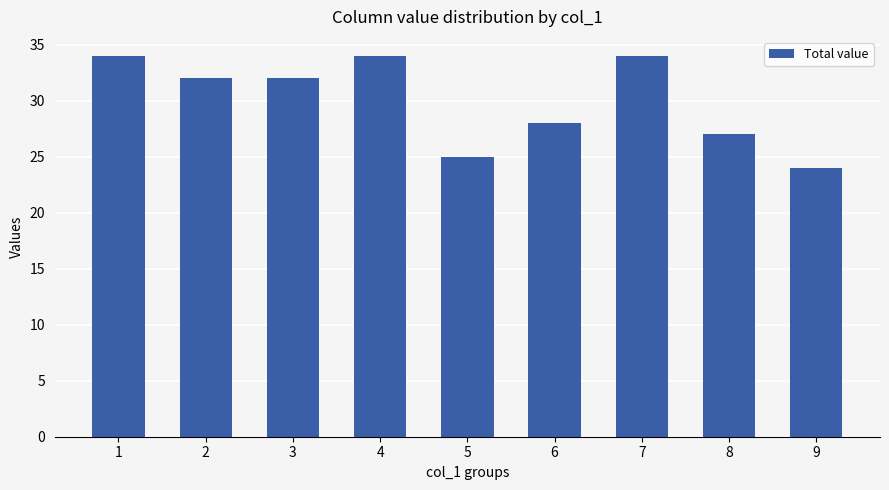

The value at 7 is 34. True or false?

True